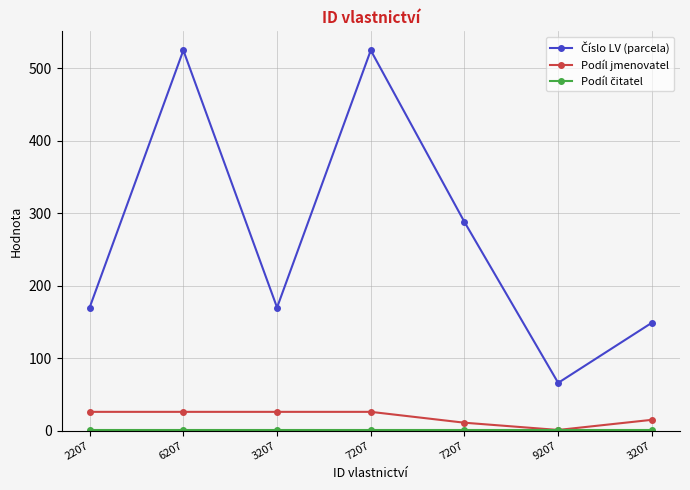

True or false: Podíl jmenovatel and Číslo LV (parcela) intersect in this chart.

False